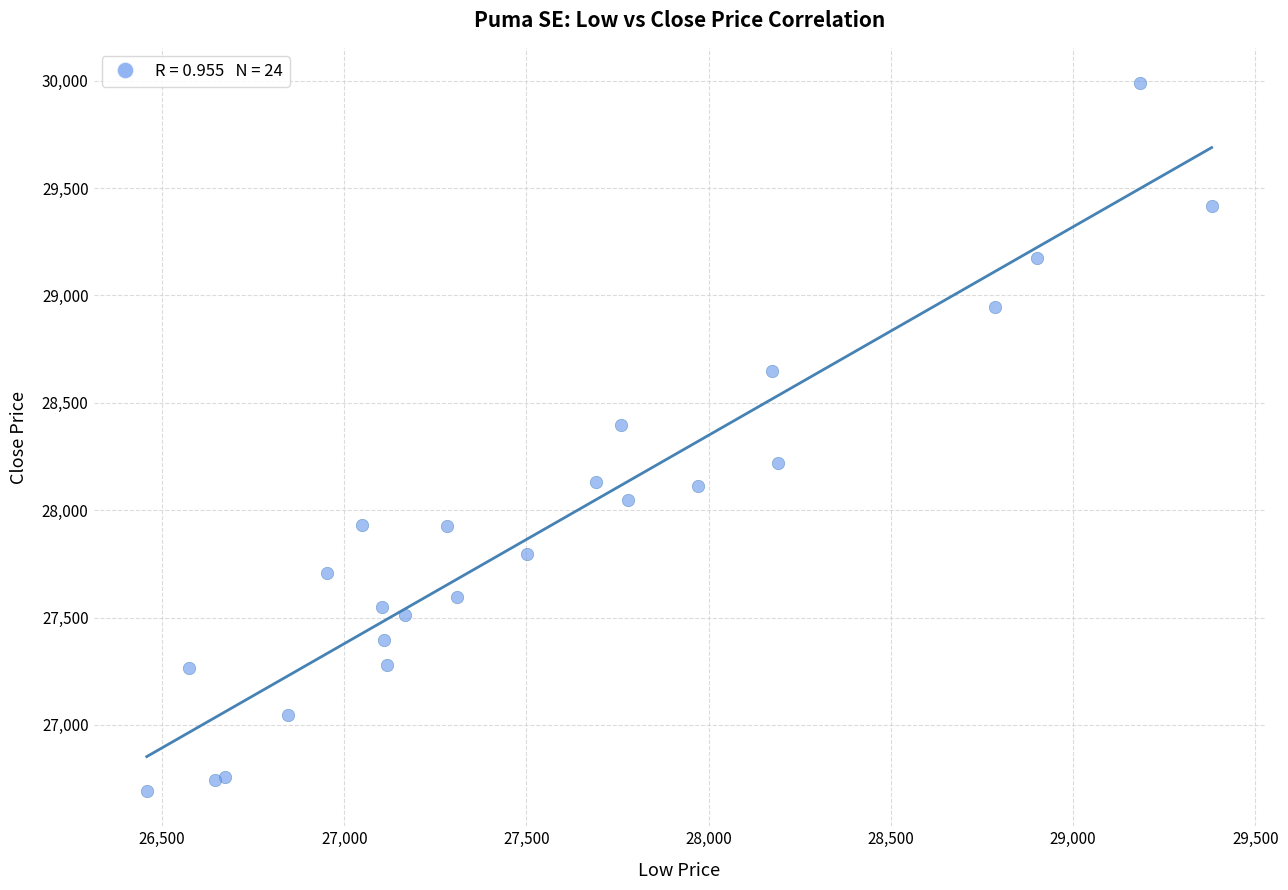

What Y value in the scatter plot is closest to 28340?

28396